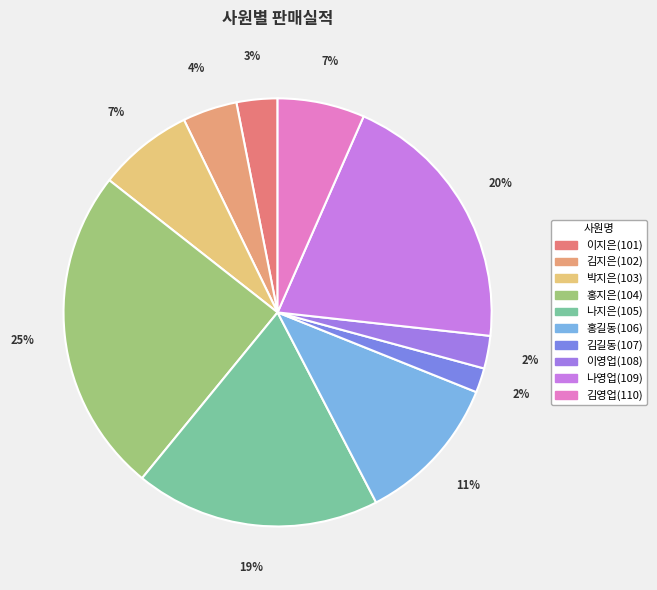

To the nearest percent, what percentage of the pie is 홍지은(104)?

25%